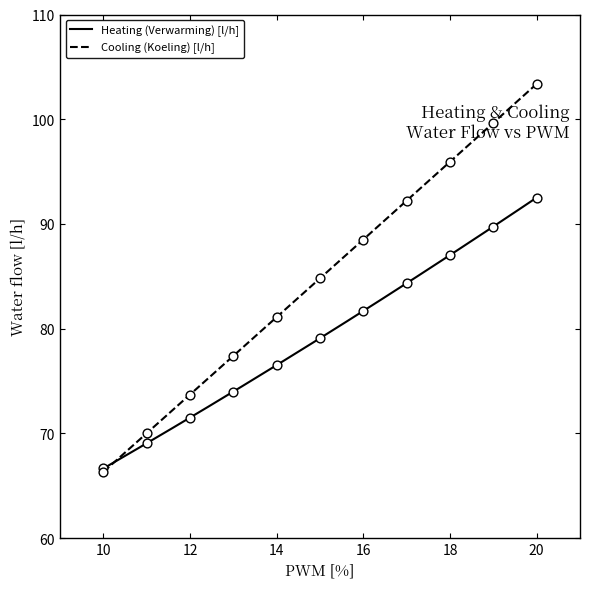

Which series contains the lowest Y value?

Cooling (Koeling) [l/h]